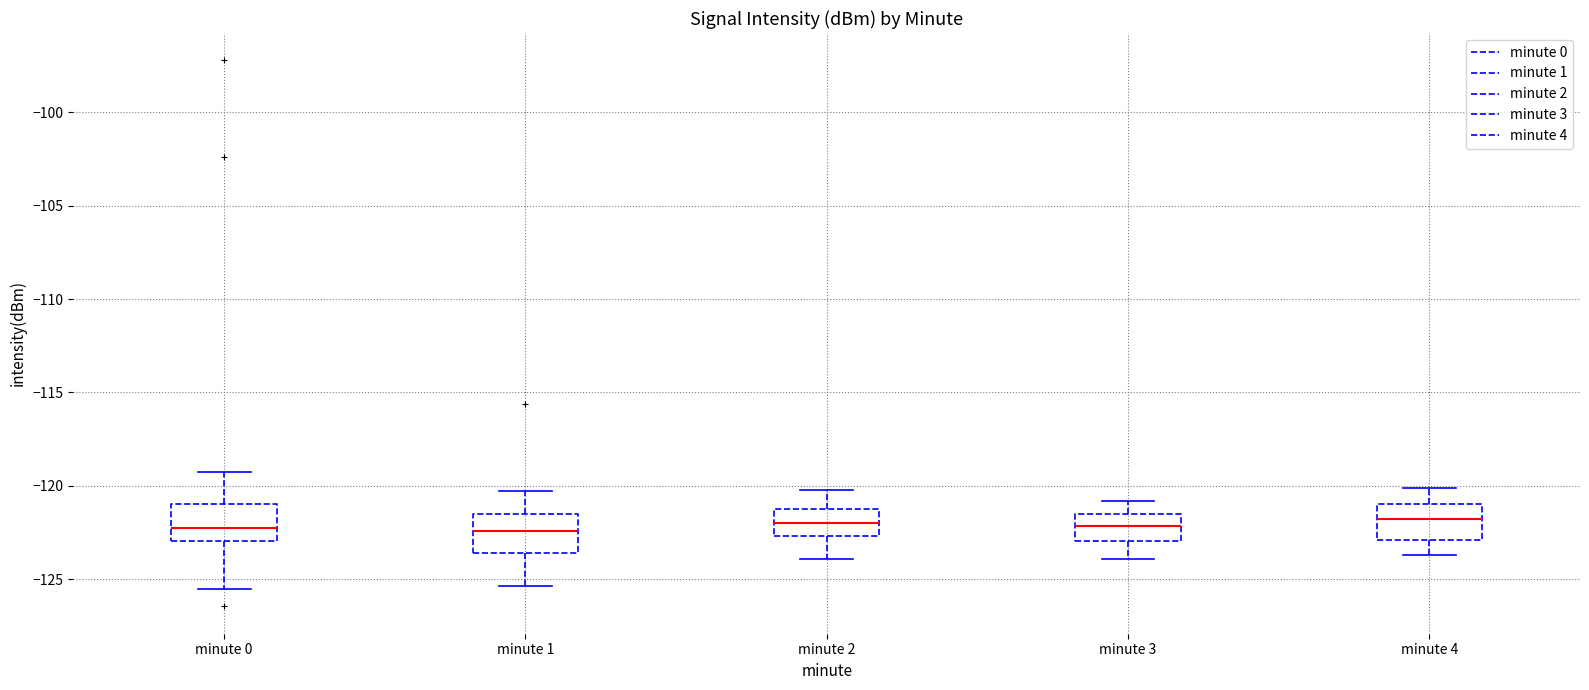

Reading left to right, read every box against the y-axis: the position of its median line, the range the box covers, and the ends of its whiskers. The values are not printed on the chart, so give them approximately, as read against the axis.

minute 0: median -122.5, box -123.0 to -121.0, whiskers -125.5 to -119.0
minute 1: median -122.5, box -123.5 to -121.5, whiskers -125.5 to -120.5
minute 2: median -122.0, box -122.5 to -121.0, whiskers -124.0 to -120.0
minute 3: median -122.0, box -123.0 to -121.5, whiskers -124.0 to -121.0
minute 4: median -122.0, box -123.0 to -121.0, whiskers -123.5 to -120.0